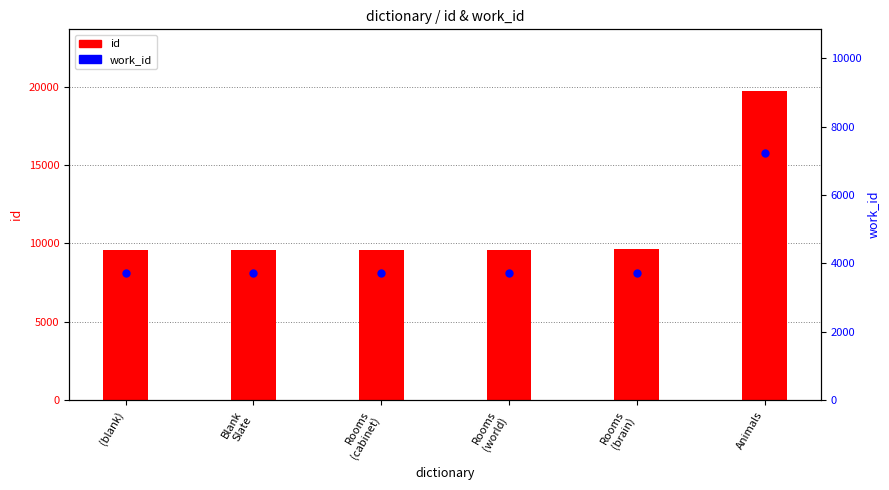

Which series has the largest Y range (max minus min)?

id